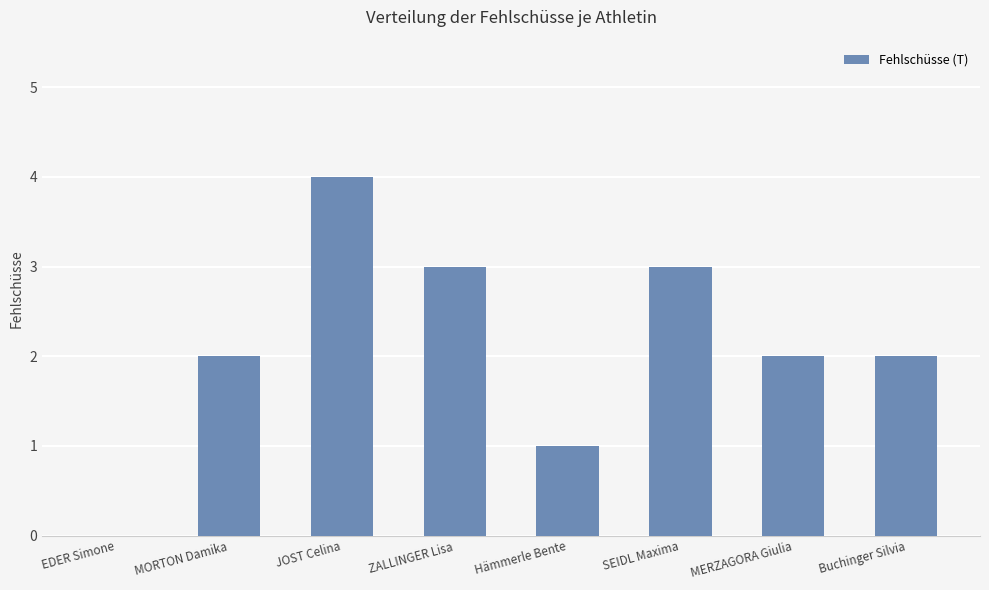

What is the sum of all values?

17